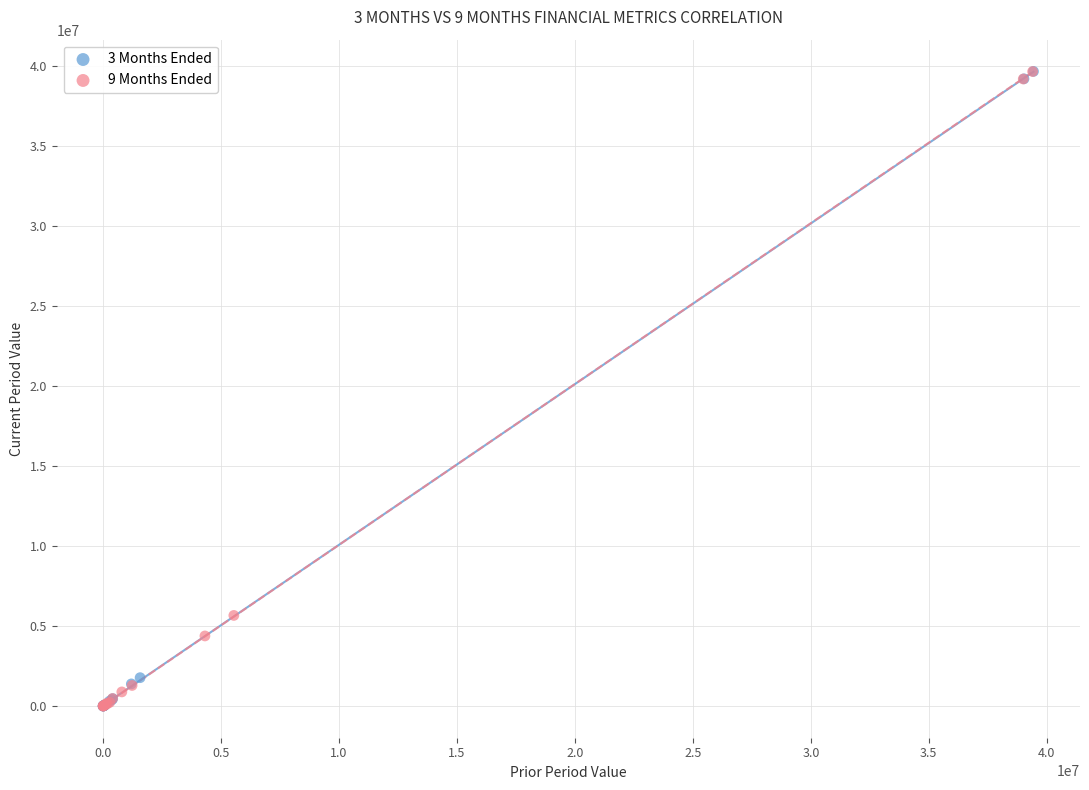

Which series has the widest spread of Y values?

3 Months Ended